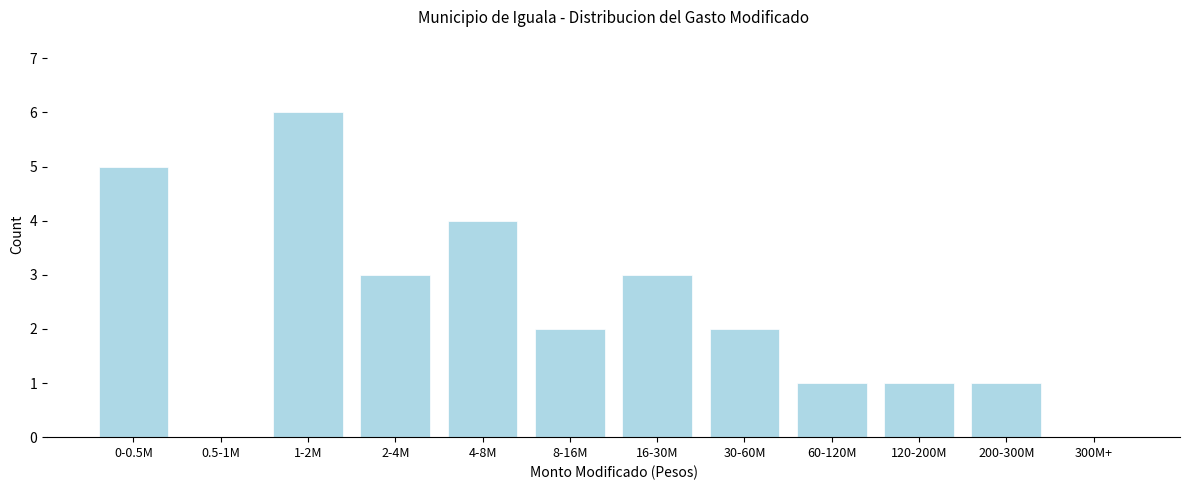

Reading left to right, list all the values displayed in this chart.

0-0.5M=5	0.5-1M=0	1-2M=6	2-4M=3	4-8M=4	8-16M=2	16-30M=3	30-60M=2	60-120M=1	120-200M=1	200-300M=1	300M+=0